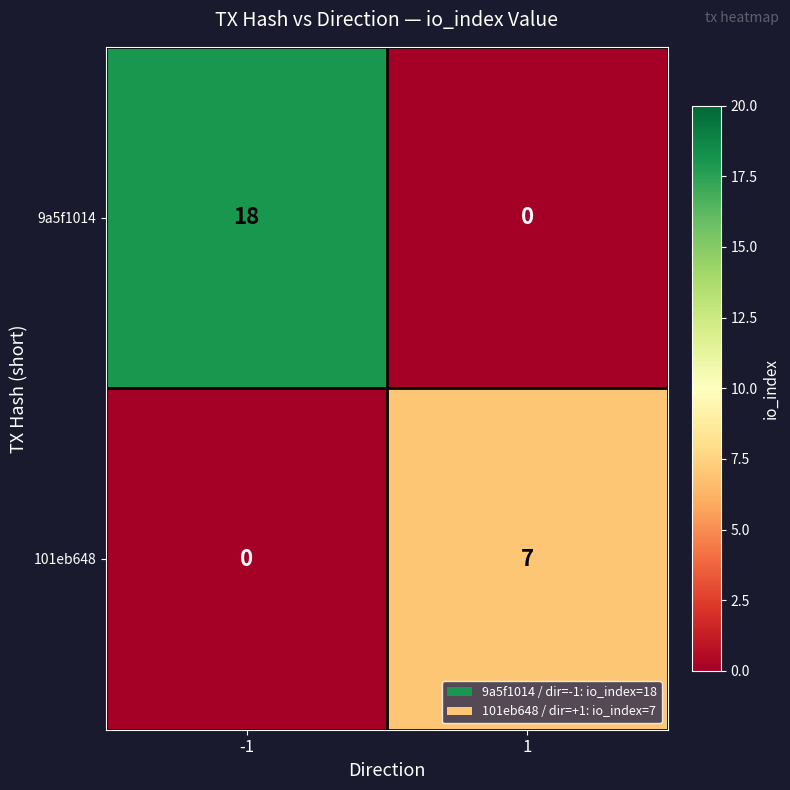

What is the highest value of the 101eb648 series?

7